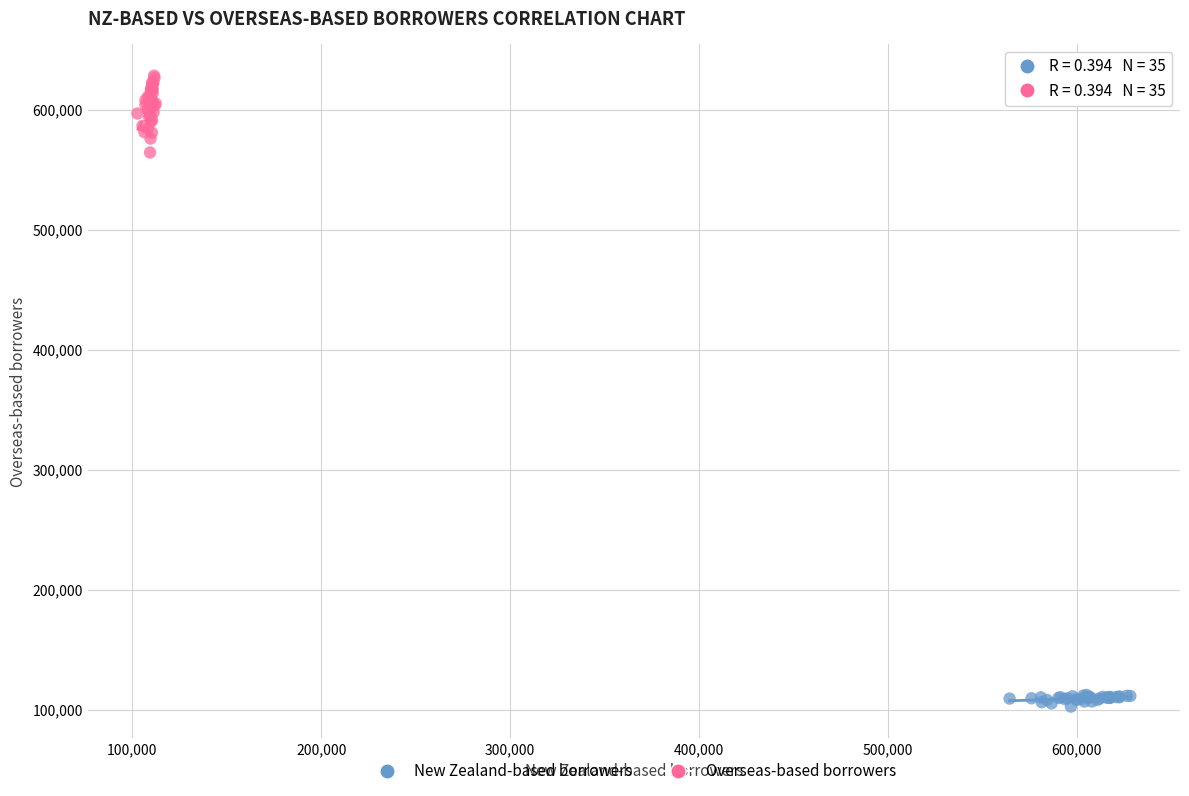

Which series contains the highest Y value?

Overseas-based borrowers